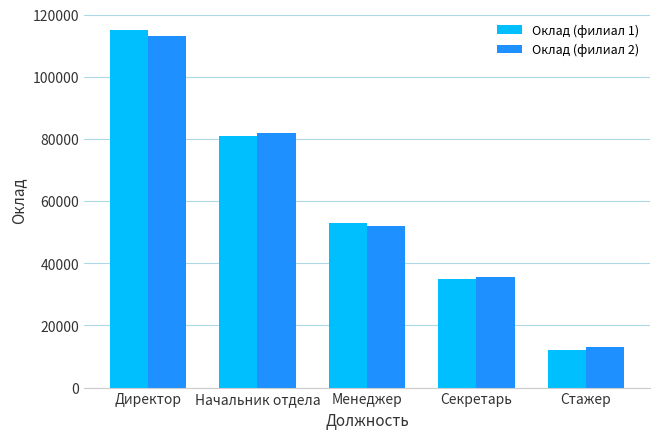

Which series changed the most between Директор and Начальник отдела?

Оклад (филиал 1)